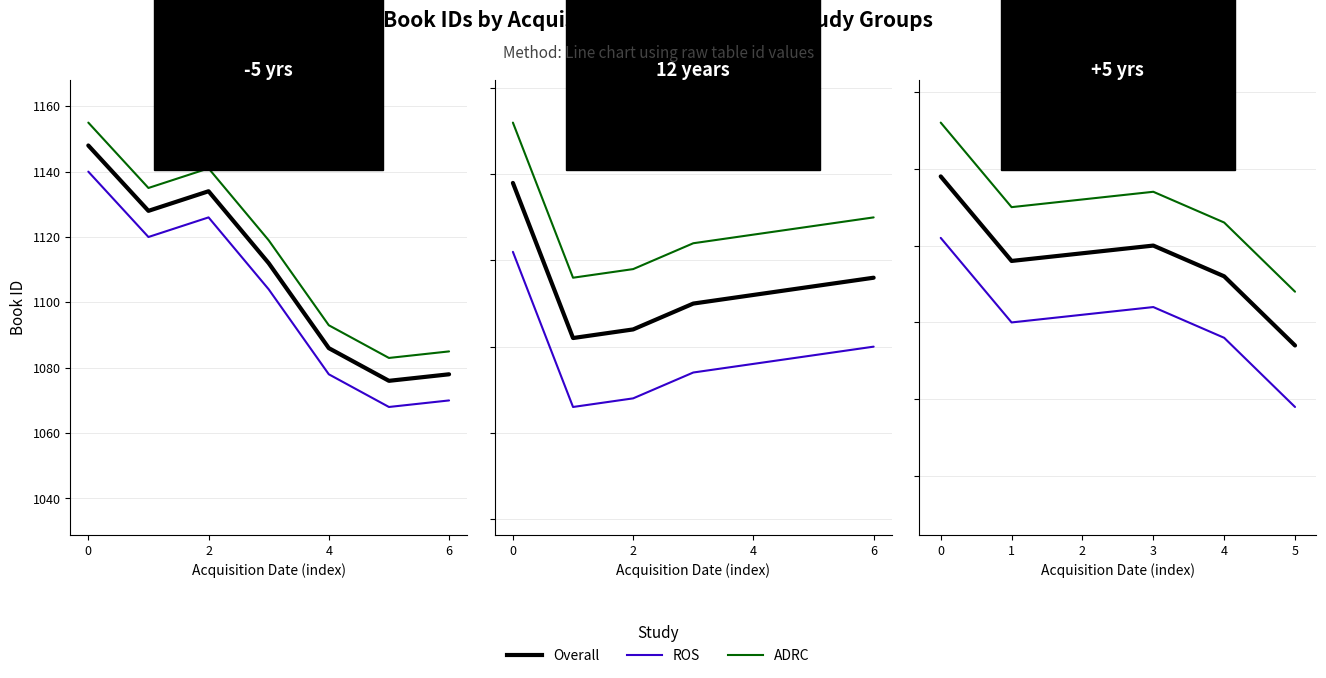

How many interior local peaks does the ADRC series have?

1